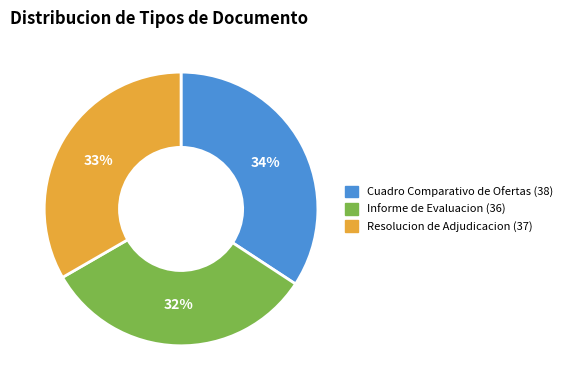

Rank the categories by value from lowest to highest.

Informe de Evaluacion, Resolucion de Adjudicacion, Cuadro Comparativo de Ofertas